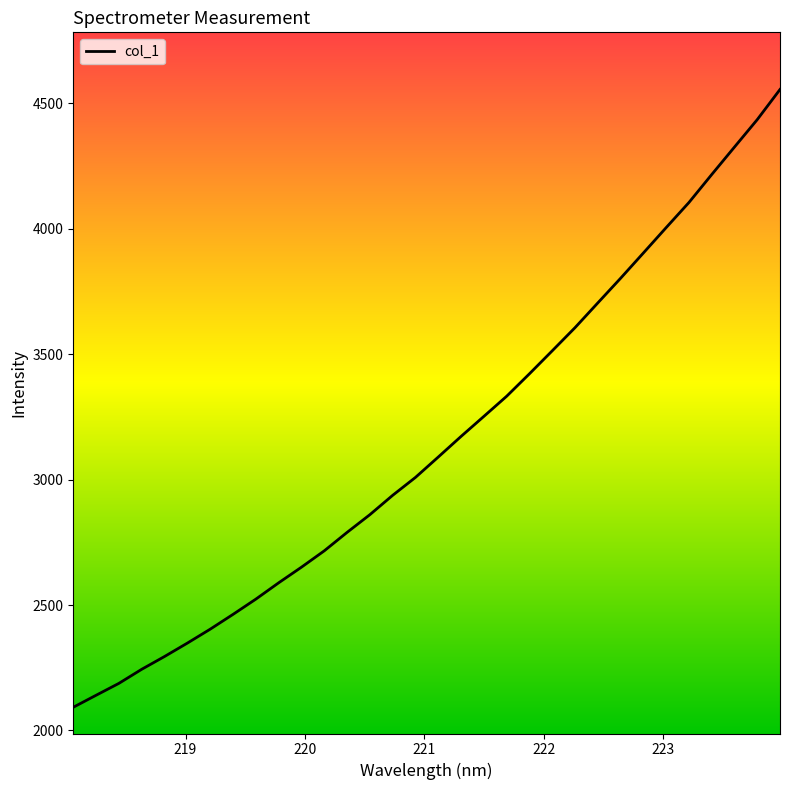

What is the minimum value shown in the chart?

2092.6